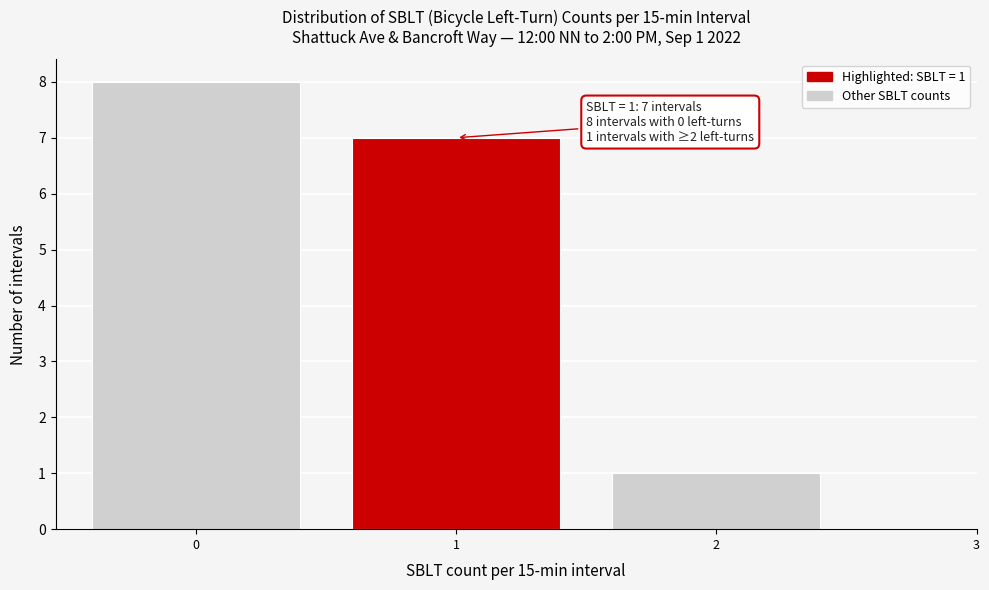

Which range on the x-axis has the tallest bar?

-0.5 to 0.5